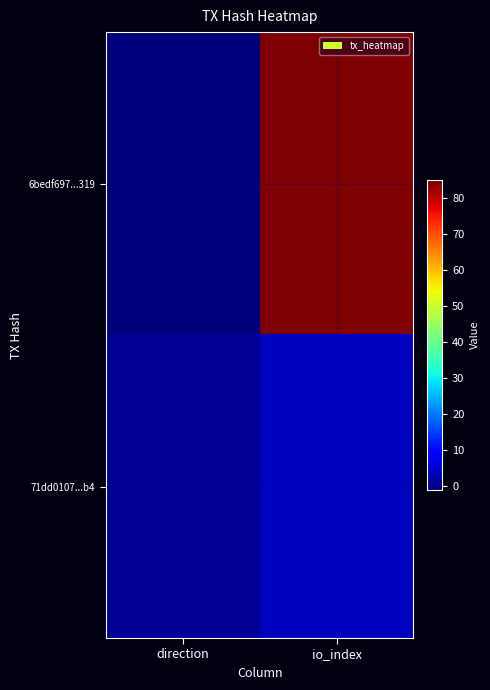

What is the total value across all series at io_index?

89